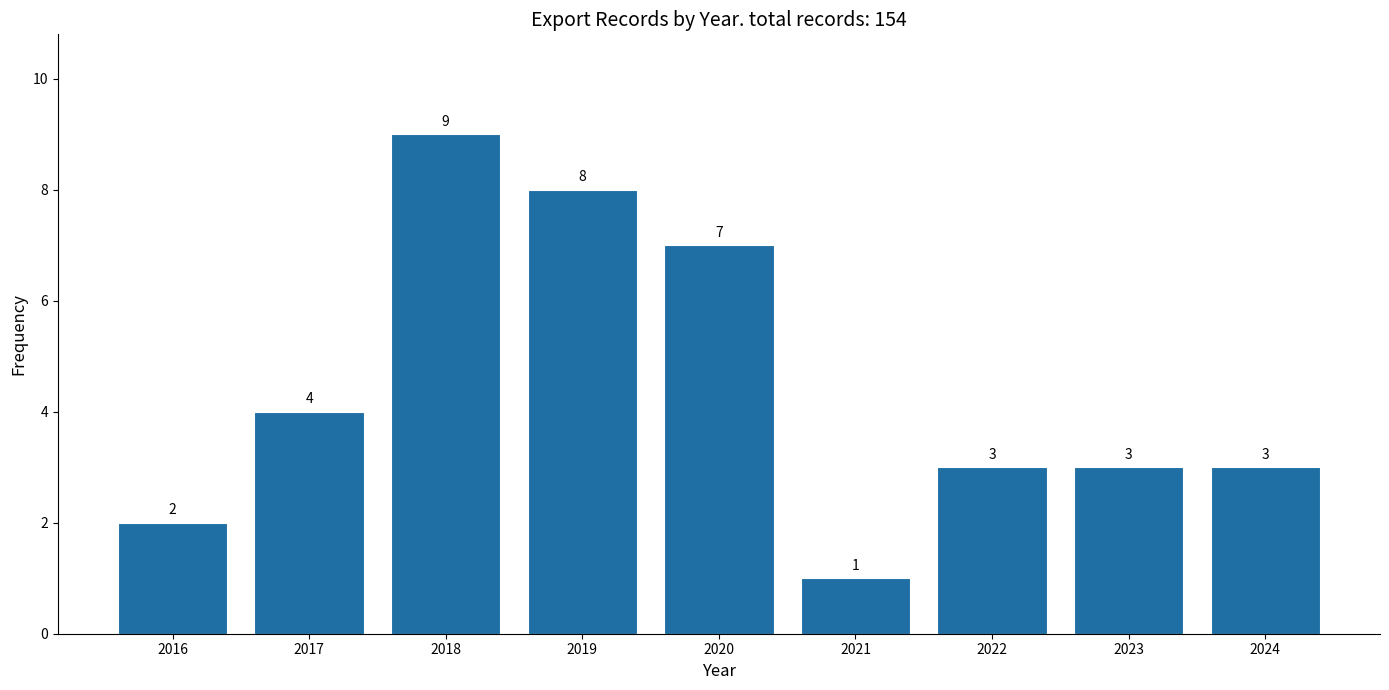

Reading right to left, list all the values displayed in this chart.

3	3	3	1	7	8	9	4	2